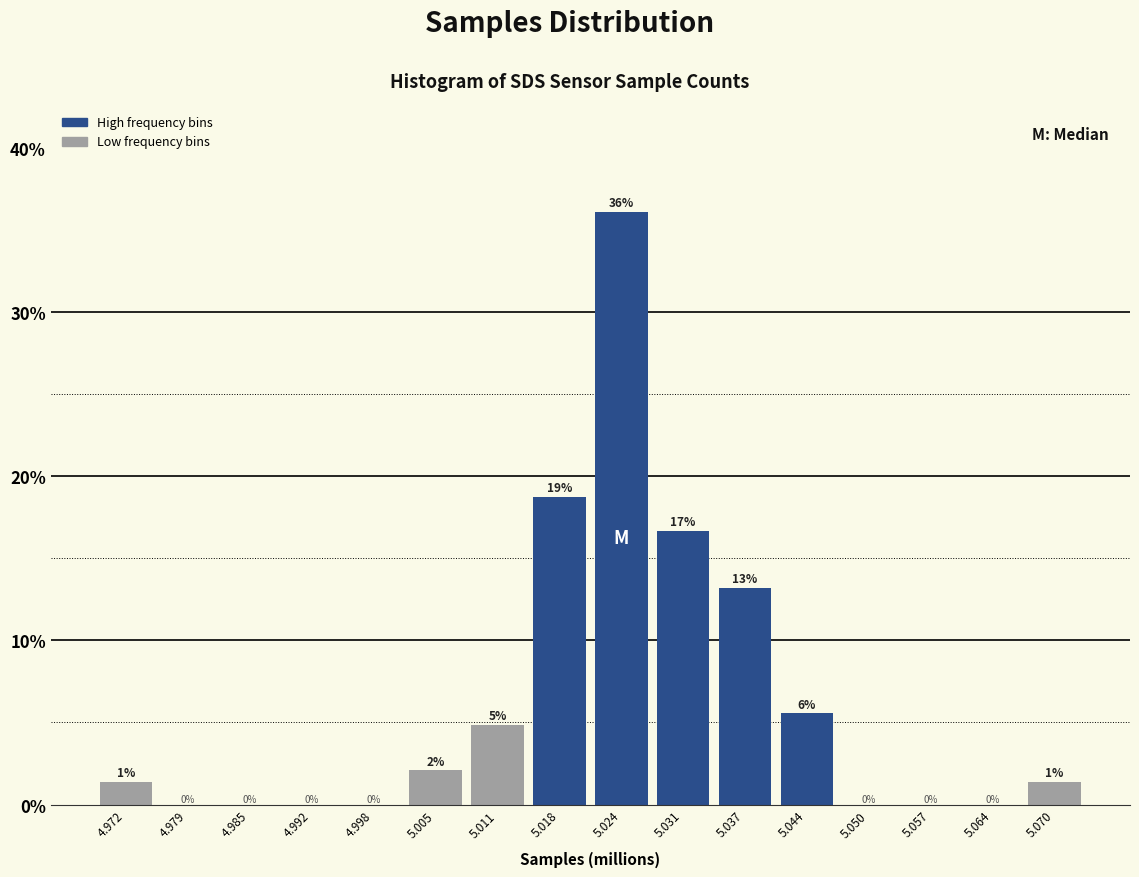

What is the approximate value at 5.018?

18.8